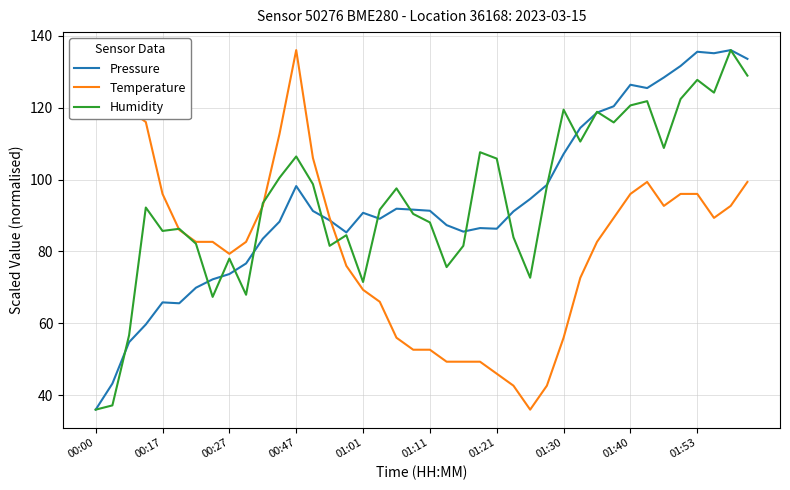

What are all the series names shown in the legend?

Pressure, Temperature, Humidity